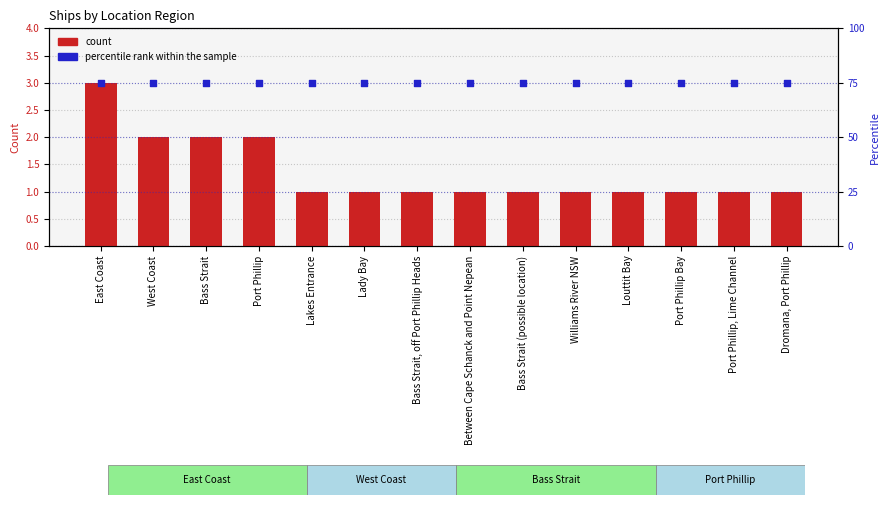

Is the value of percentile rank within the sample at East Coast greater than the value of count at Bass Strait?

Yes